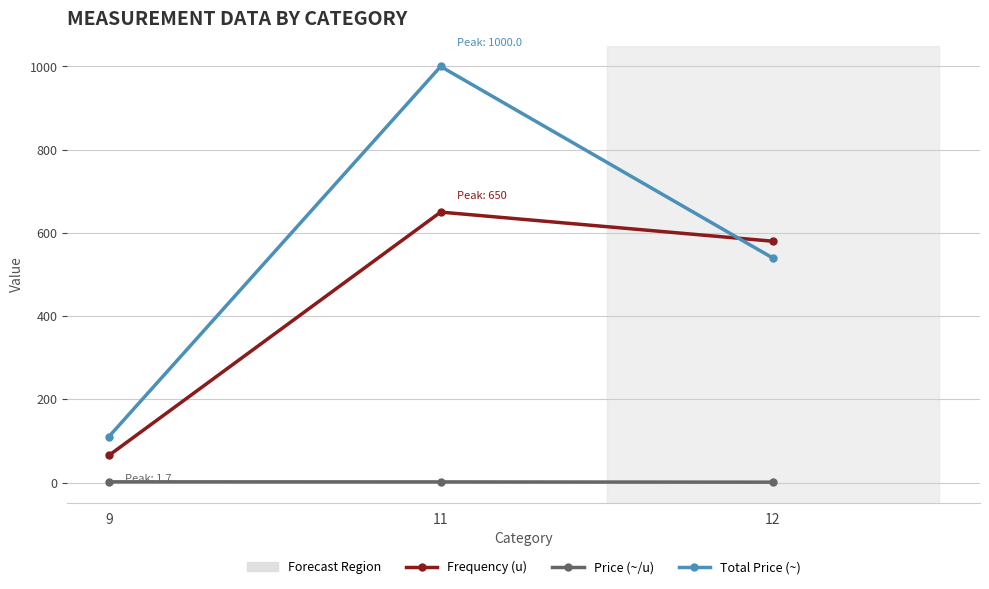

What is the total value across all series at 9?

176.7